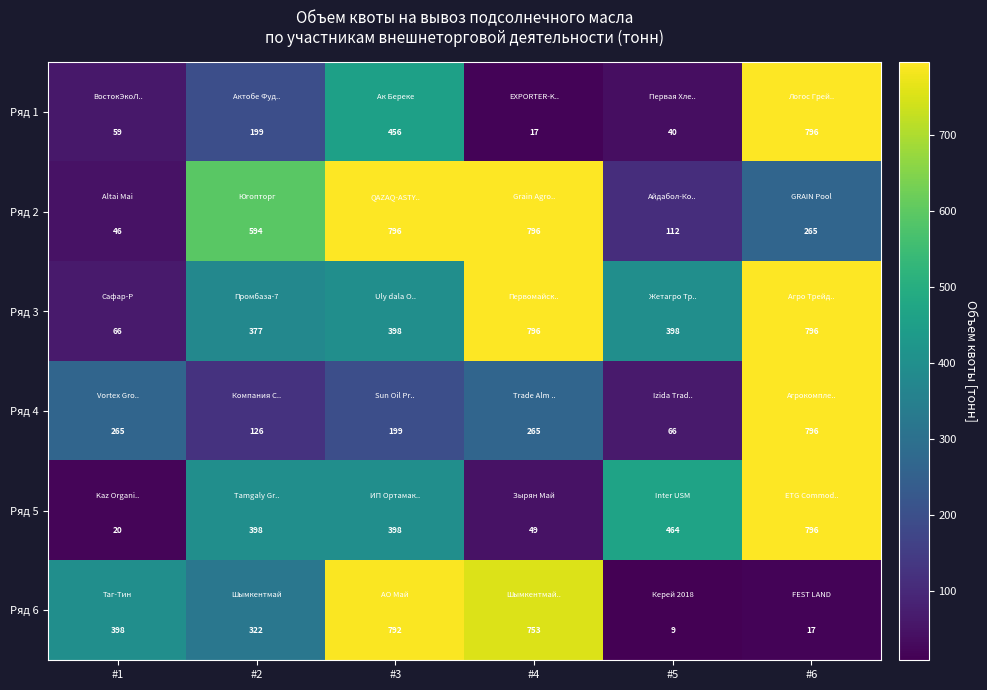

Rank the series at #2 from lowest to highest value.

Ряд 4, Ряд 1, Ряд 6, Ряд 3, Ряд 5, Ряд 2